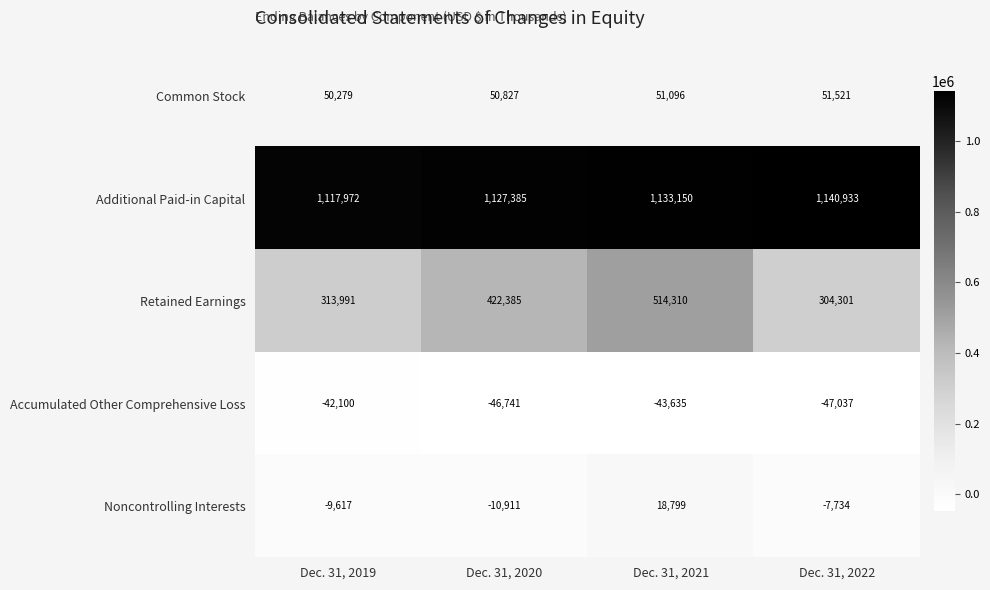

Is it true that Additional Paid-in Capital equals 253093 at Dec. 31, 2020?

False